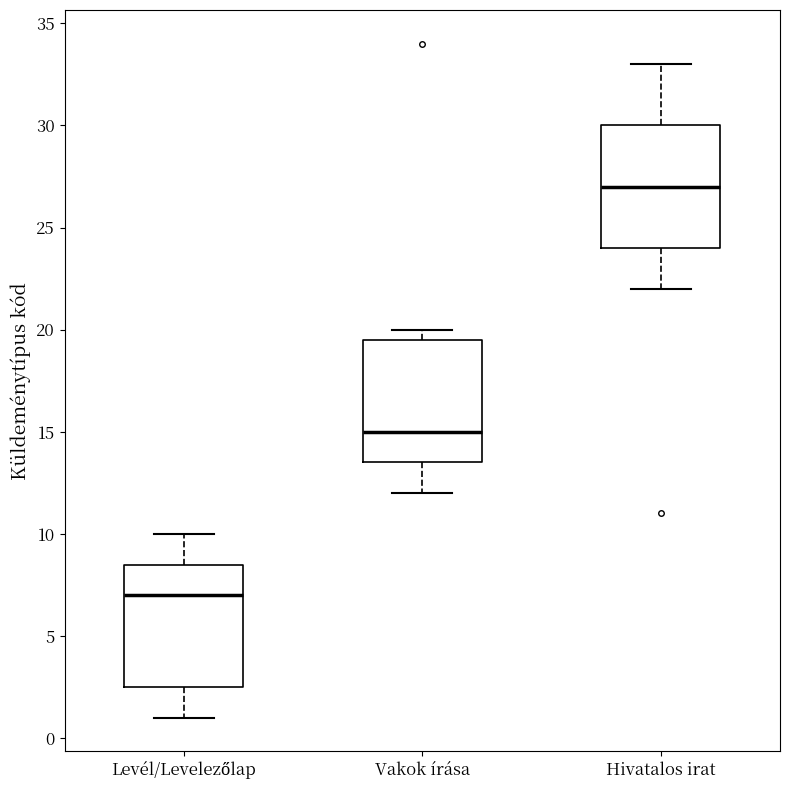

Reading left to right, transcribe this box plot: for each box, give where its median line is, the range the box spans, and where its two whiskers end, as read against the y-axis. The values are not printed on the chart, so give them approximately, as read against the axis.

Levél/Levelezőlap: median 7.0, box 2.5 to 8.5, whiskers 1.0 to 10.0
Vakok írása: median 15.0, box 13.5 to 19.5, whiskers 12.0 to 20.0
Hivatalos irat: median 27.0, box 24.0 to 30.0, whiskers 22.0 to 33.0